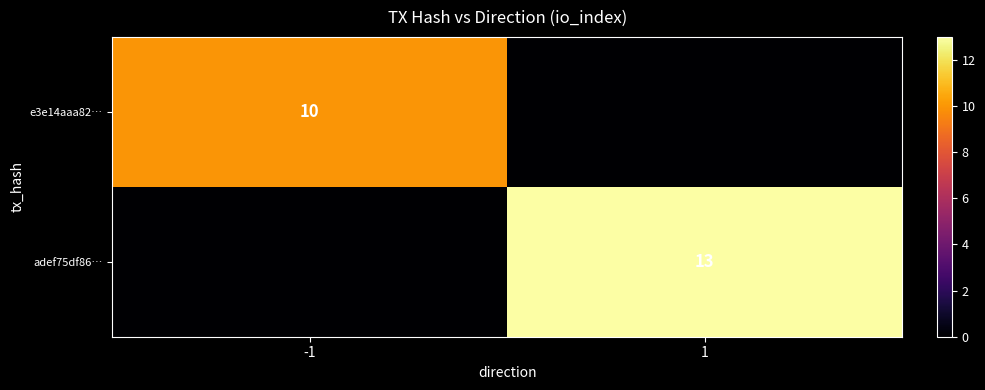

Is it true that e3e14aaa82… equals 10 at -1?

True